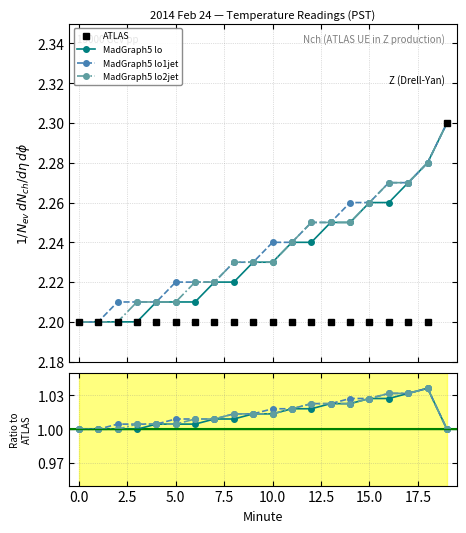

The ATLAS series shows 0.8 at 14. True or false?

False